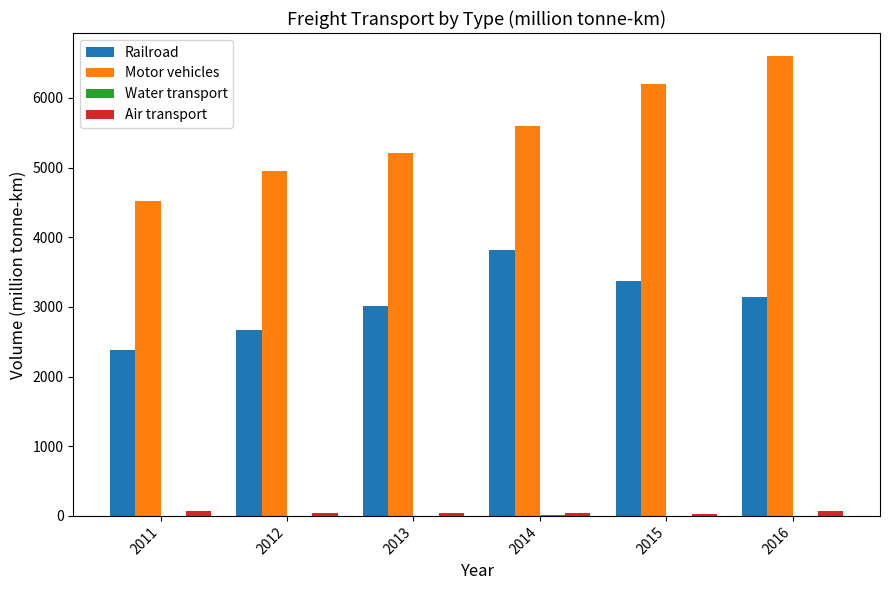

Count the number of categories in the chart.

6